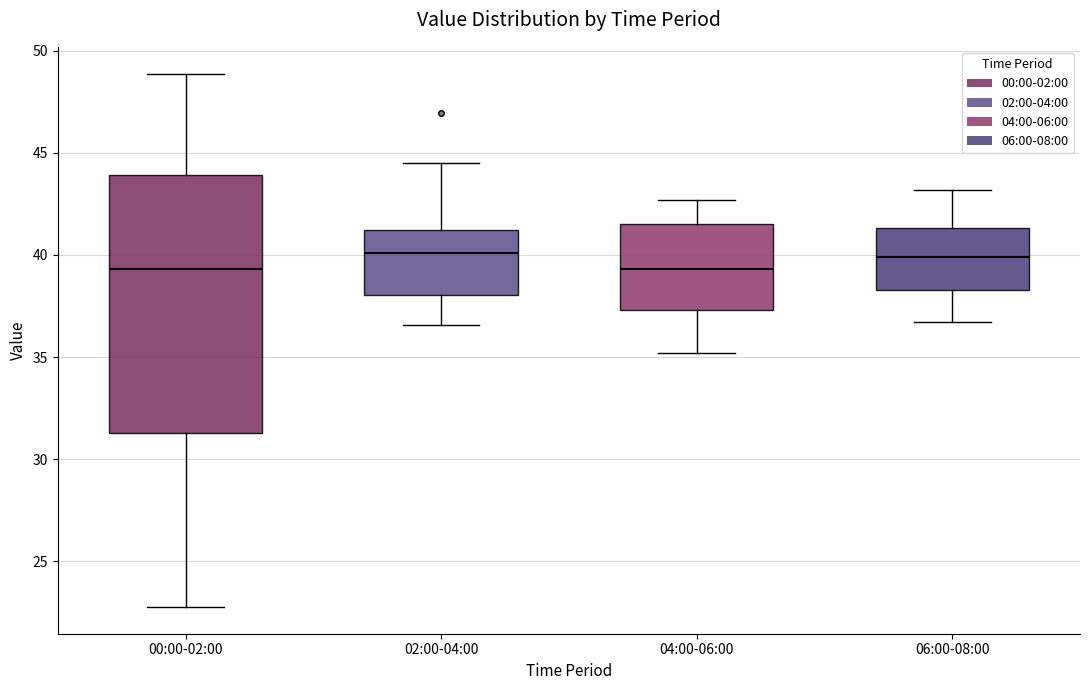

Which box is the tallest, from its lower edge to its upper edge?

00:00-02:00